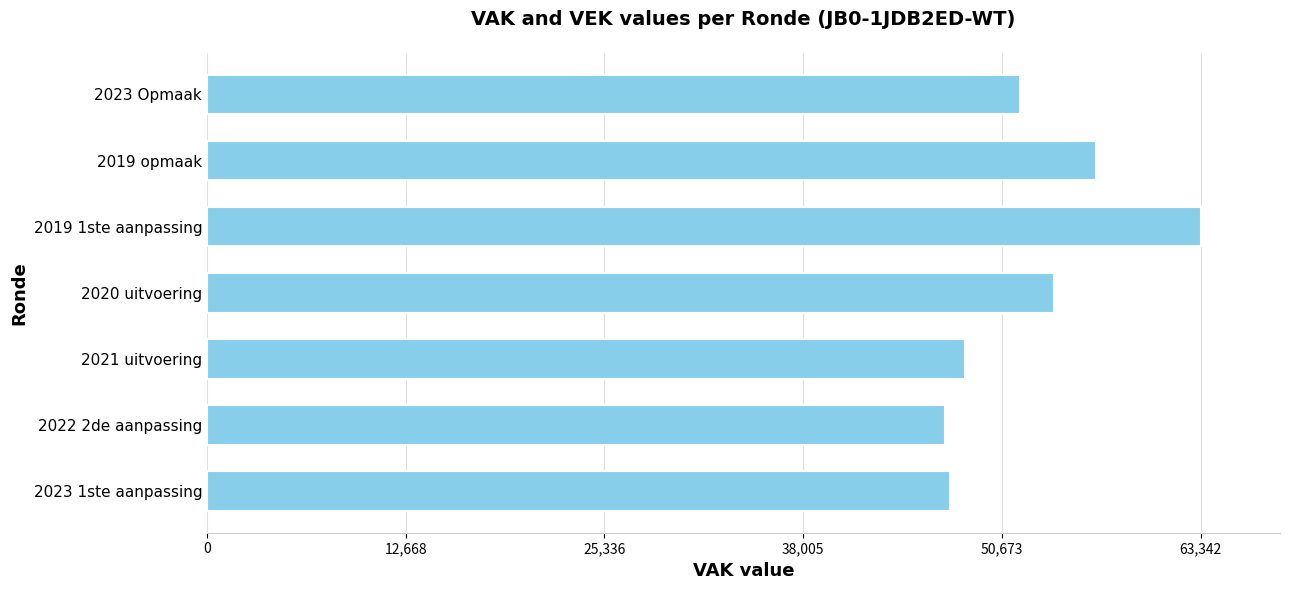

What is the maximum value shown in the chart?

63342